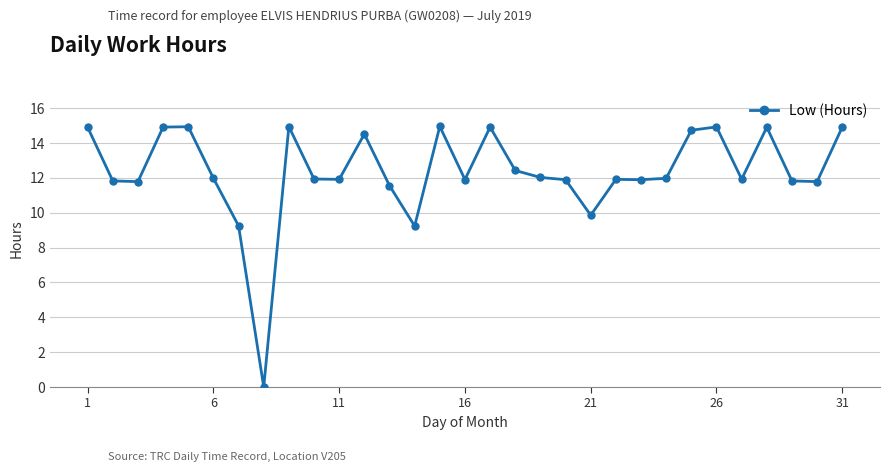

What is the value of the 13th point from the left?

11.6